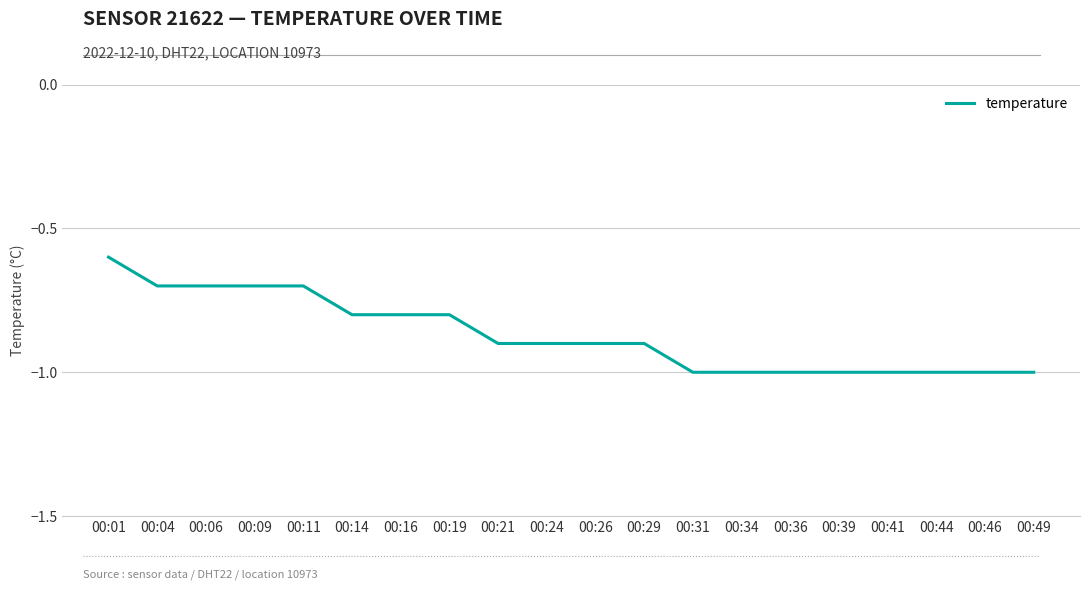

Reading left to right, transcribe all the data shown in this chart.

00:01=-0.6	00:04=-0.7	00:06=-0.7	00:09=-0.7	00:11=-0.7	00:14=-0.8	00:16=-0.8	00:19=-0.8	00:21=-0.9	00:24=-0.9	00:26=-0.9	00:29=-0.9	00:31=-1.0	00:34=-1.0	00:36=-1.0	00:39=-1.0	00:41=-1.0	00:44=-1.0	00:46=-1.0	00:49=-1.0